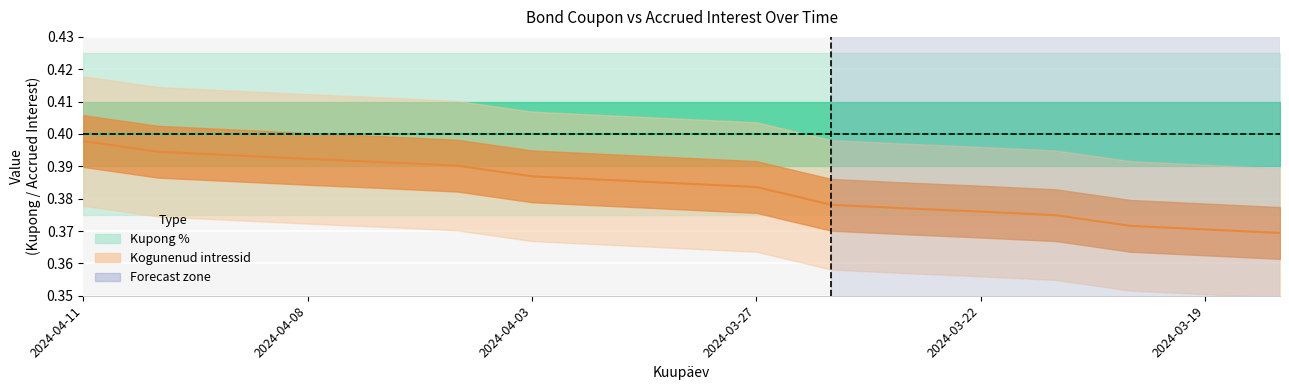

Does the chart display data point markers on the line(s)?

No